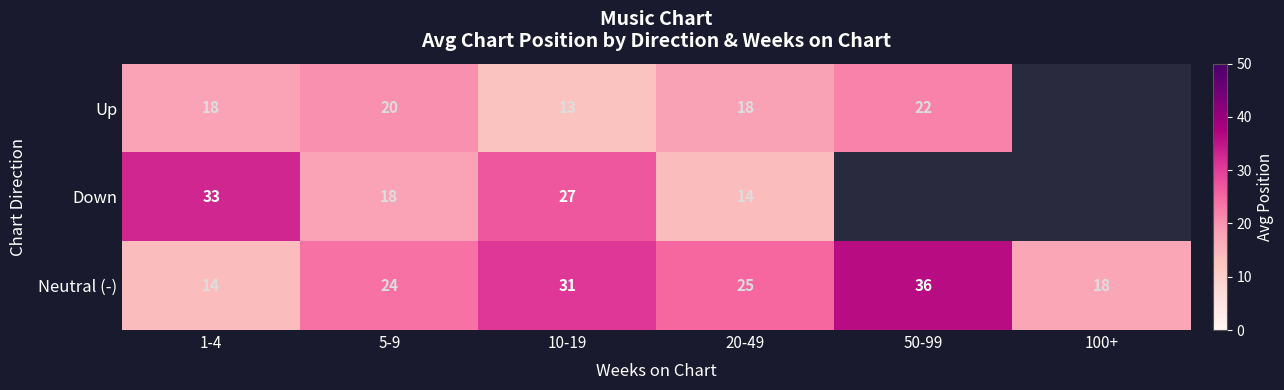

What is the difference between the highest and lowest values at 50-99?

14.0